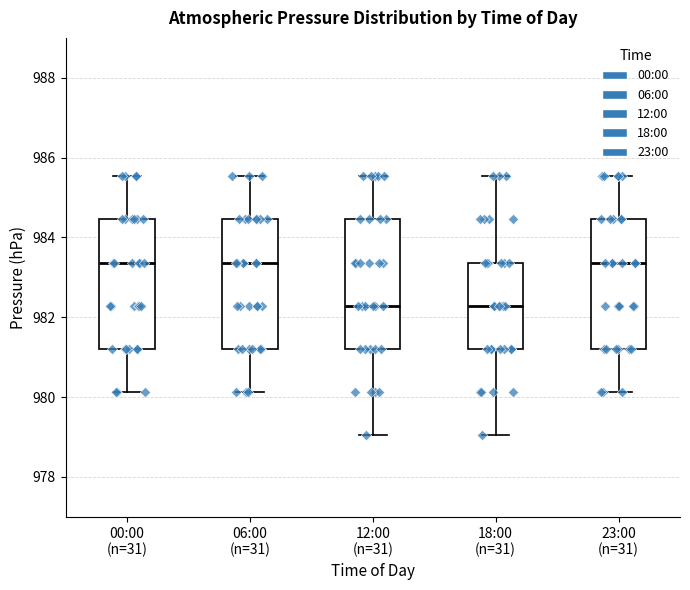

Reading left to right, read every box against the y-axis: the position of its median line, the range the box covers, and the ends of its whiskers. The values are not printed on the chart, so give them approximately, as read against the axis.

00:00 (n=31): median 983.4, box 981.2 to 984.4, whiskers 980.2 to 985.6
06:00 (n=31): median 983.4, box 981.2 to 984.4, whiskers 980.2 to 985.6
12:00 (n=31): median 982.2, box 981.2 to 984.4, whiskers 979.0 to 985.6
18:00 (n=31): median 982.2, box 981.2 to 983.4, whiskers 979.0 to 985.6
23:00 (n=31): median 983.4, box 981.2 to 984.4, whiskers 980.2 to 985.6